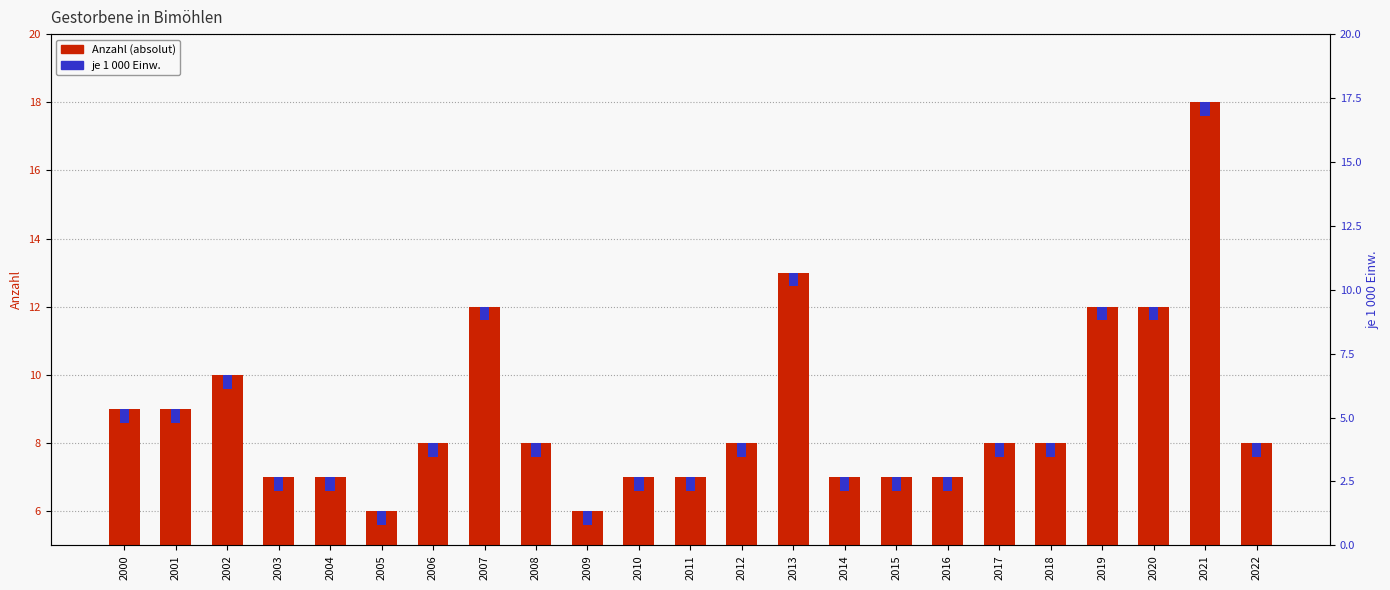

At which label does Anzahl (absolut) reach its minimum?

2005